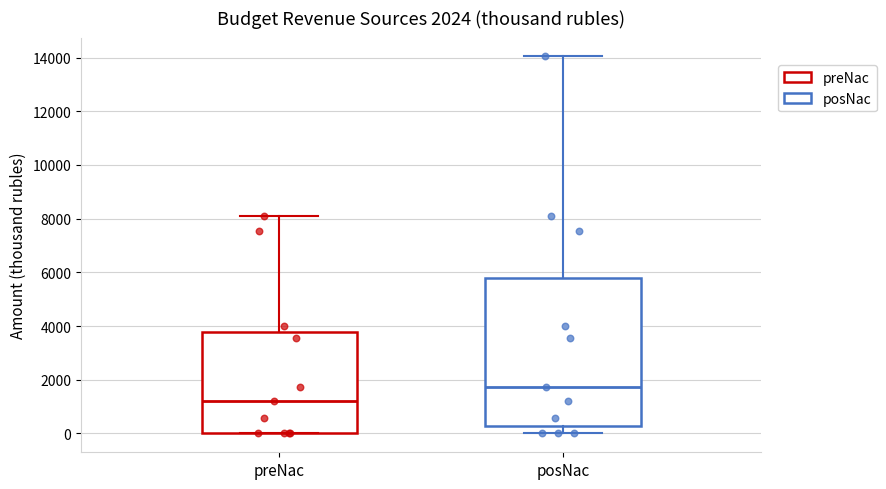

Which box is the tallest, from its lower edge to its upper edge?

posNac